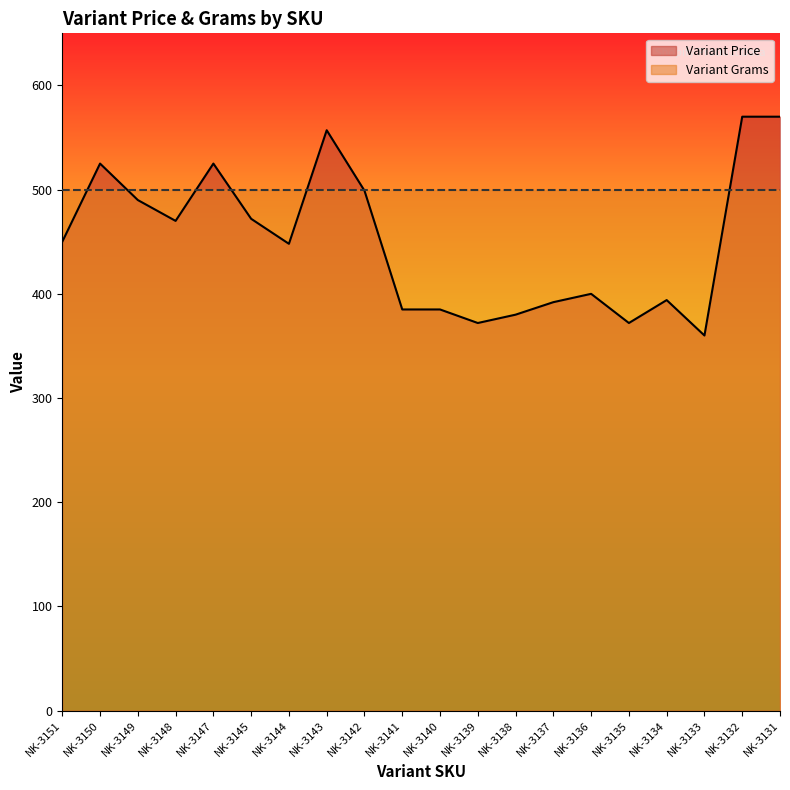

Count the number of values greater than 450.

9